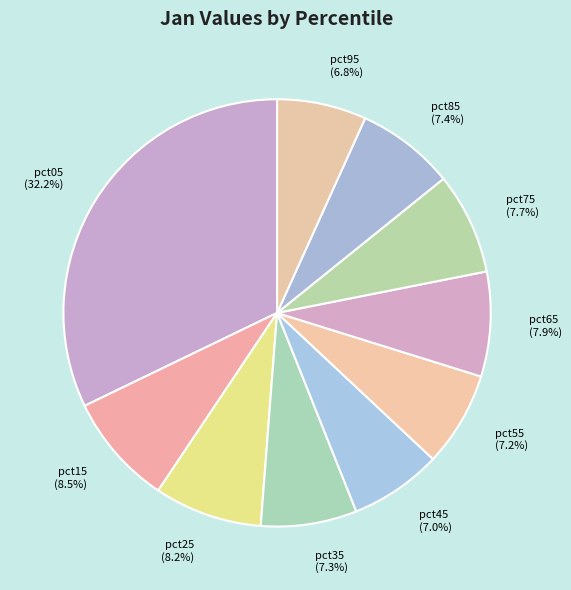

What is the total percentage of pct25 (8.2%) and pct65 (7.9%)?

16.1%